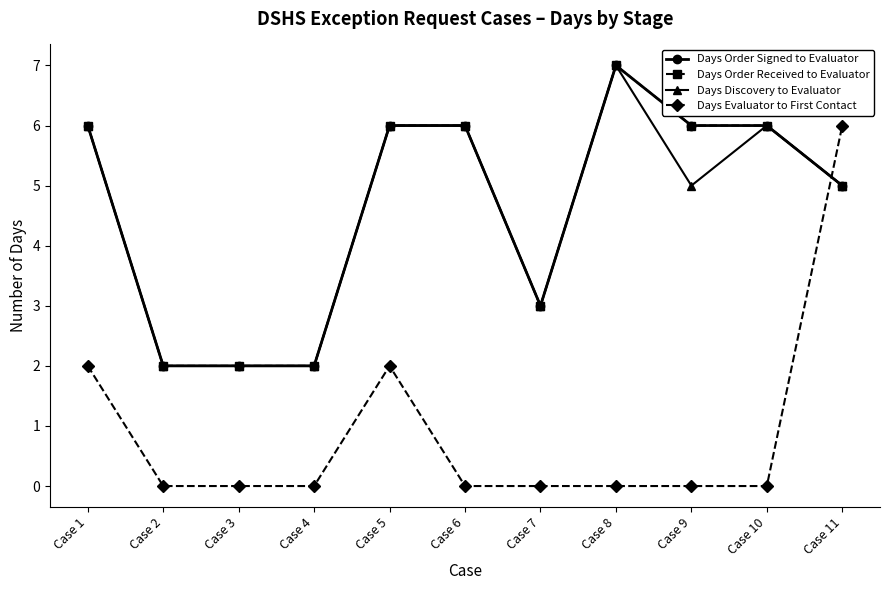

At which category does Days Order Signed to Evaluator reach its first local valley?

Case 7